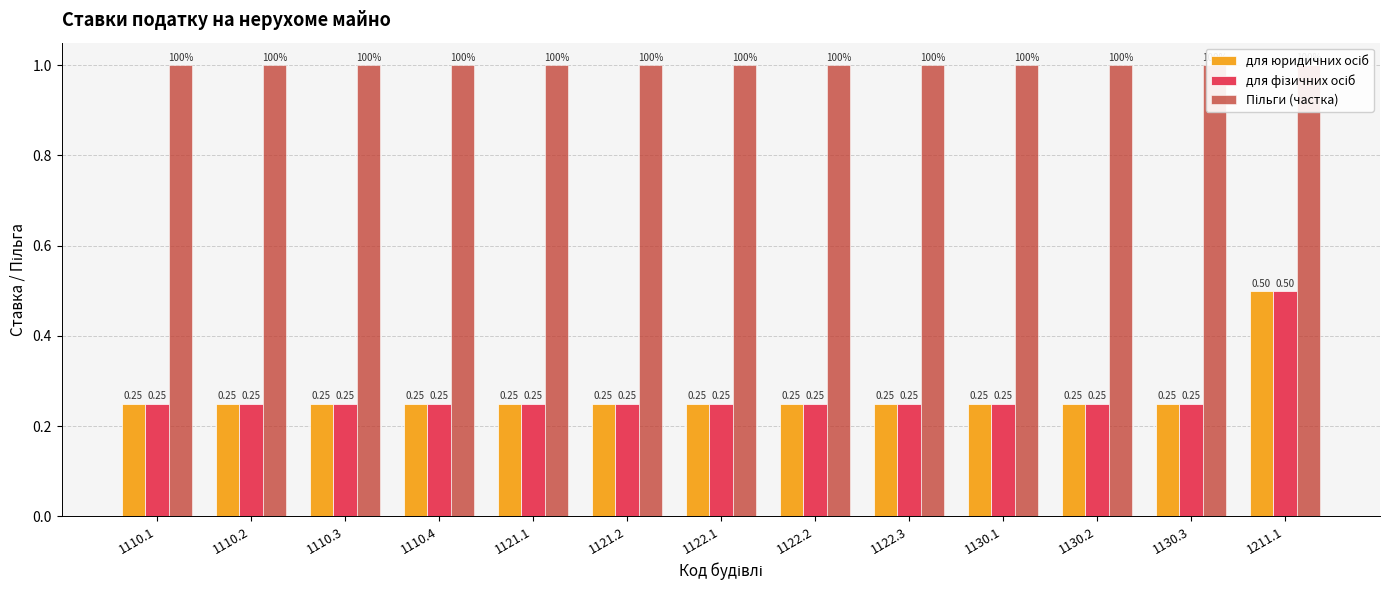

Are the bars grouped side by side (vs. stacked)?

Yes